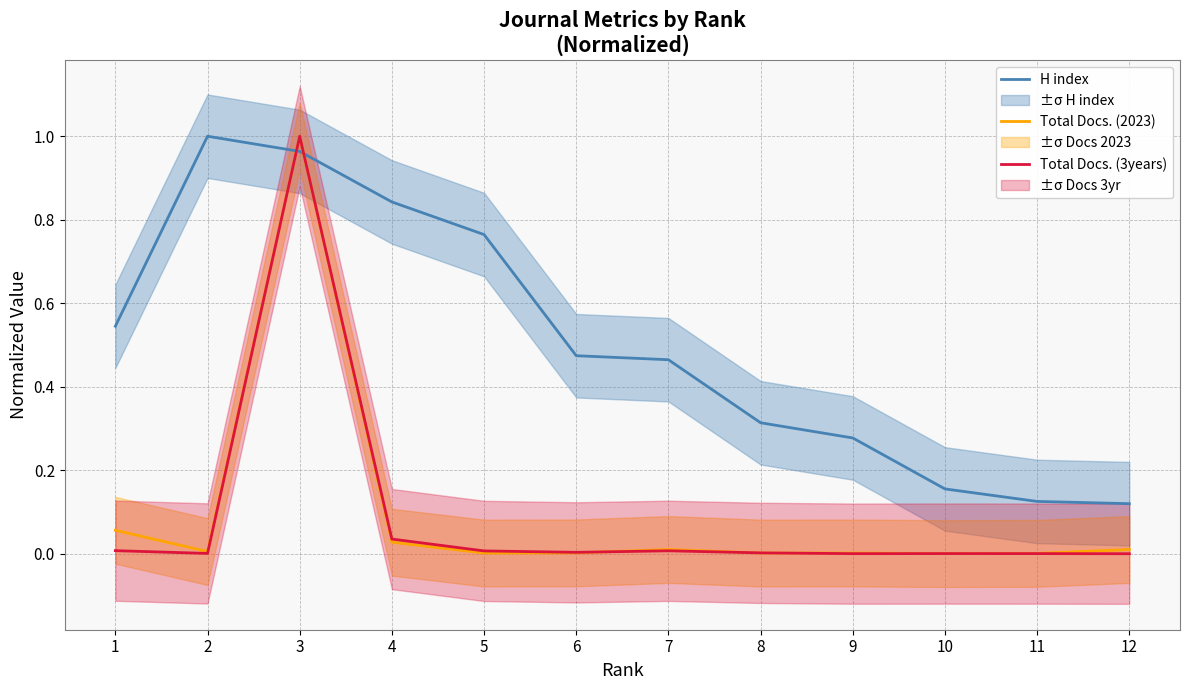

What is the sum of the H index values at 9 and 5?

1.0